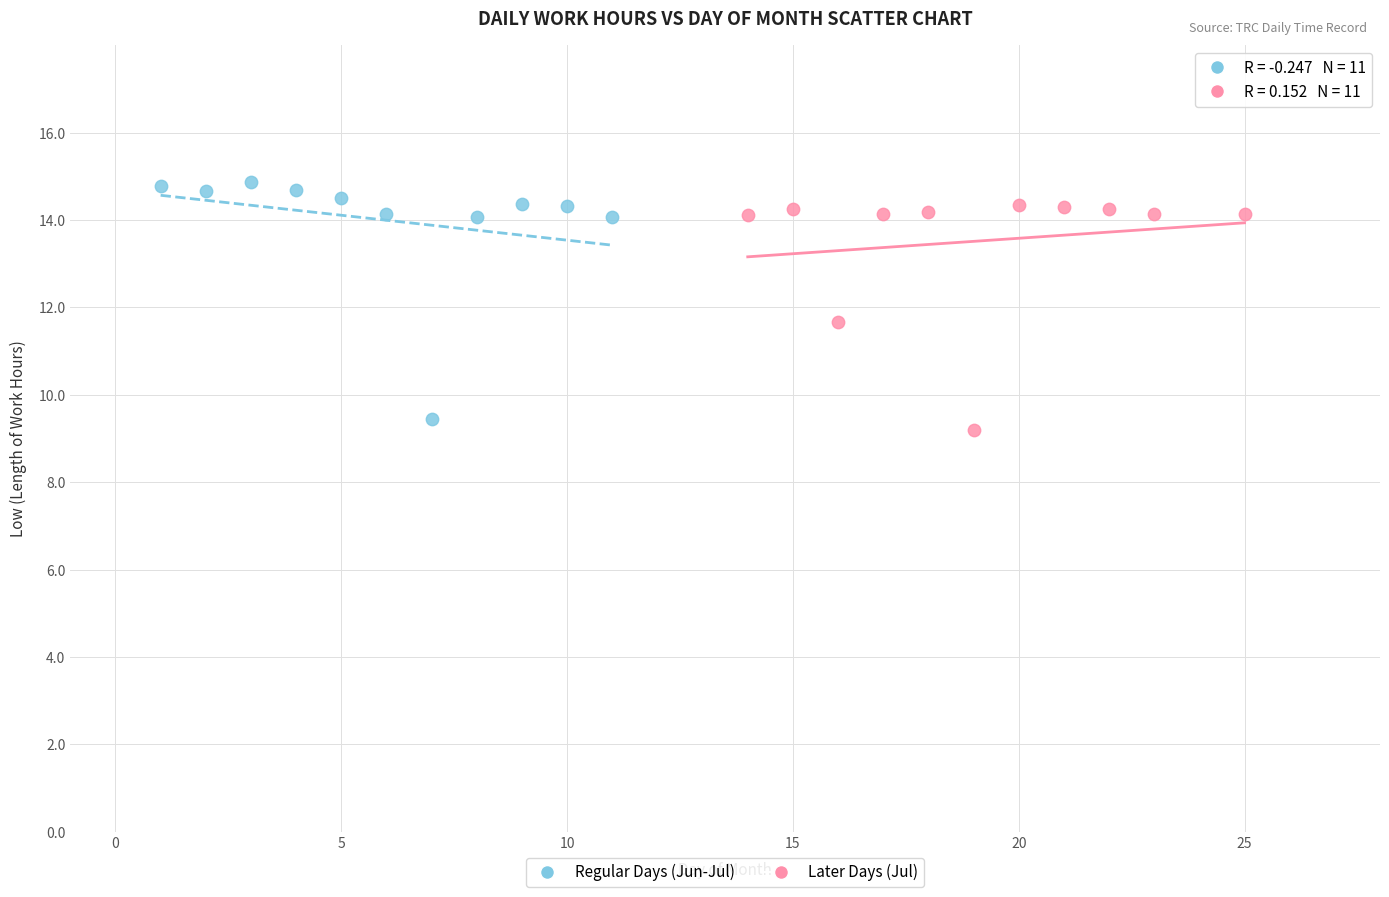

Which series contains the lowest Y value?

Later Days (Jul)